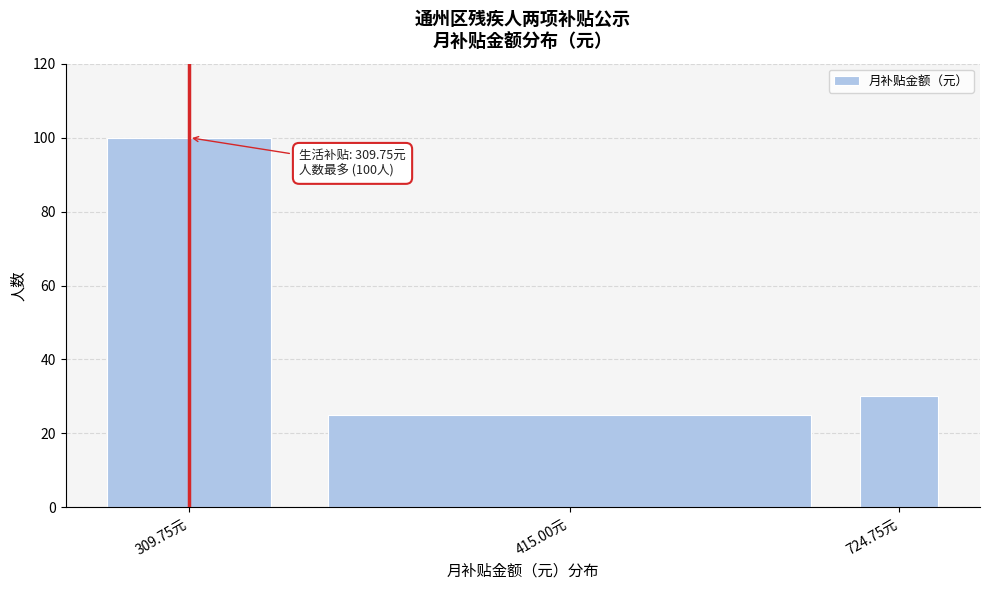

Reading left to right, list all the values displayed in this chart.

309.75元=100	415.00元=25	724.75元=30